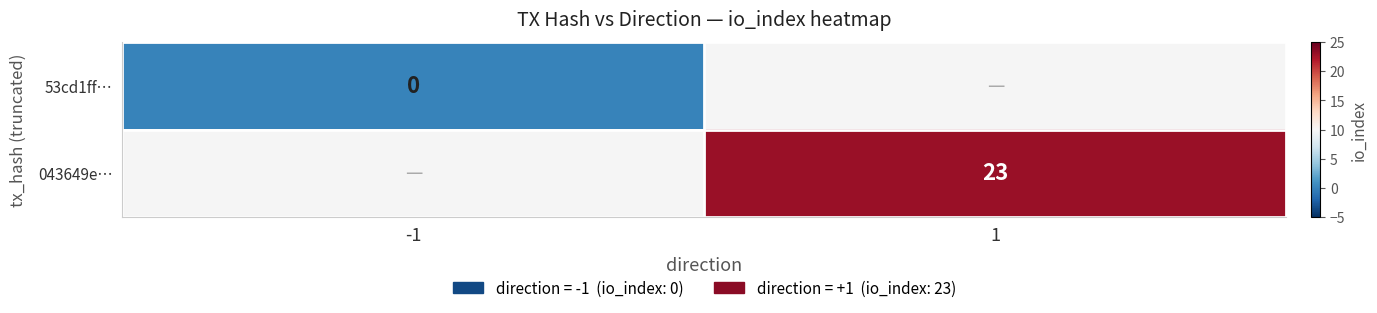

Is it true that 043649e… equals 34 at 1?

False